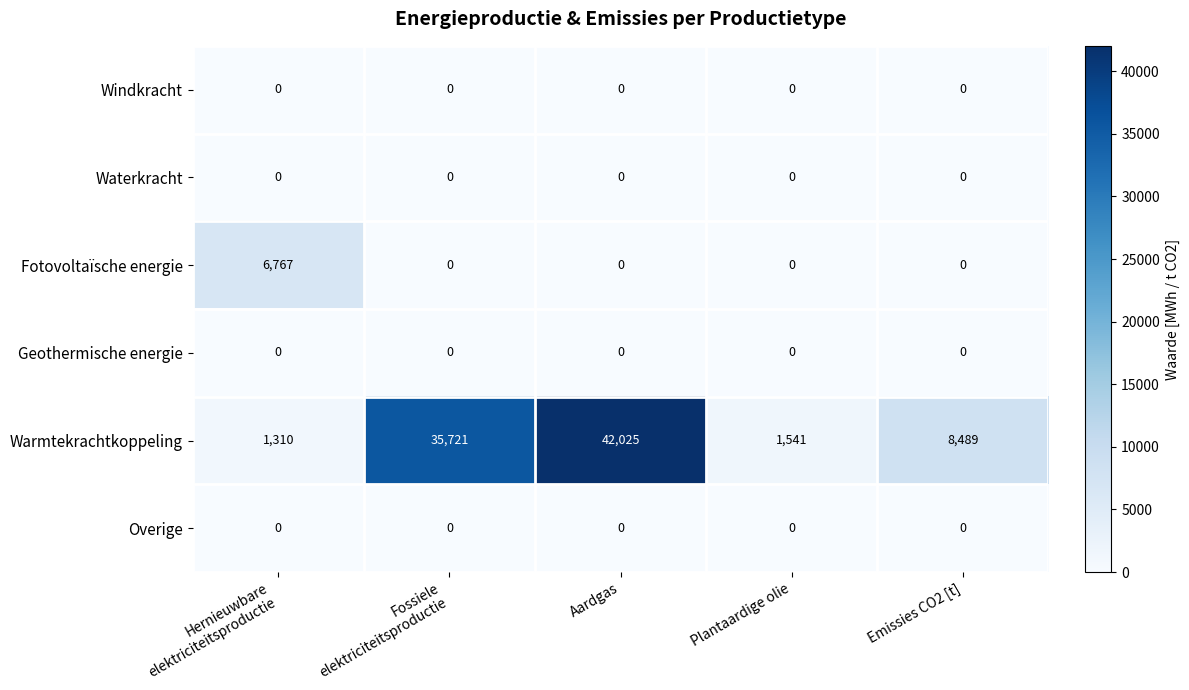

Reading left to right, extract all data points from this chart.

Windkracht: 0	0	0	0	0
Waterkracht: 0	0	0	0	0
Fotovoltaïsche energie: 6767	0	0	0	0
Geothermische energie: 0	0	0	0	0
Warmtekrachtkoppeling: 1310	35721	42025	1541	8489
Overige: 0	0	0	0	0